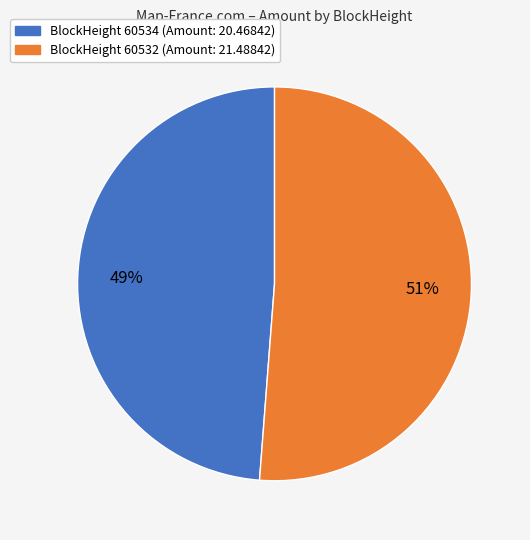

To the nearest percent, what is the difference between the largest and smallest slice percentages?

2%